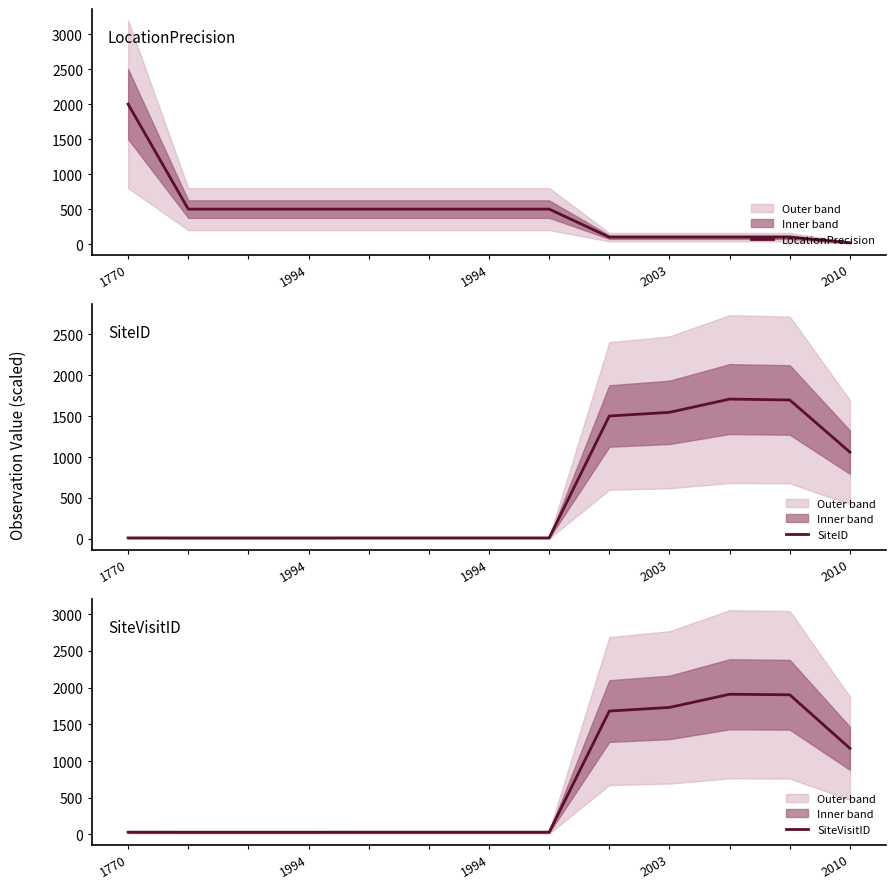

What is the approximate value of SiteID at 1994?

12.3